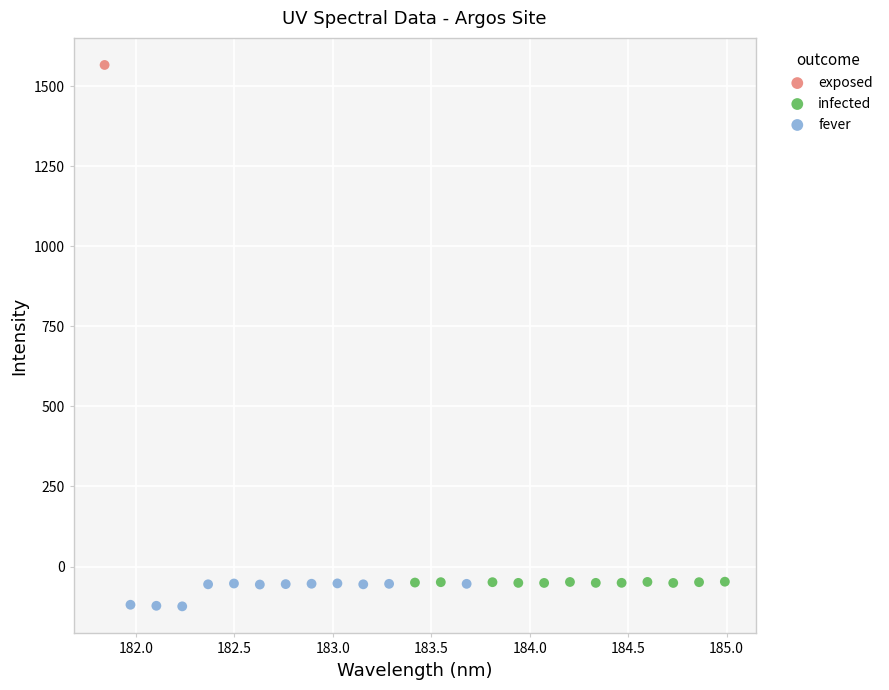

What are all the series names shown in the legend?

exposed, infected, fever